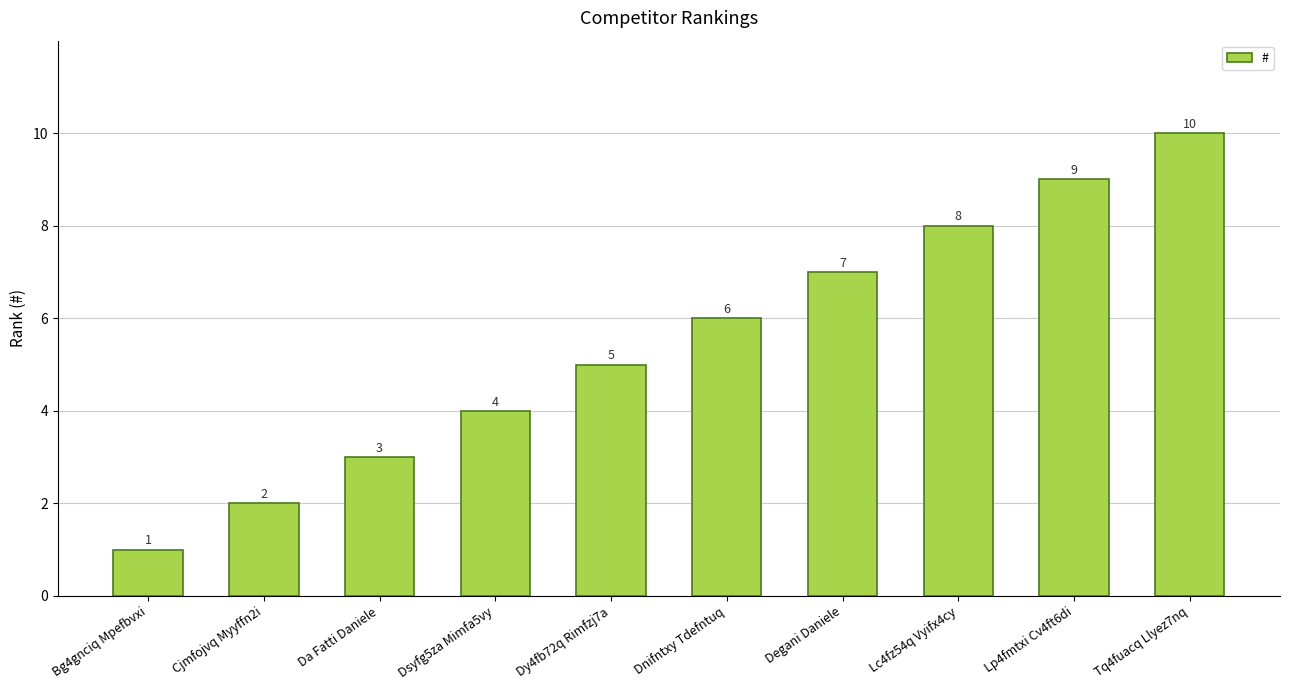

Is it true that the value at Lp4fmtxi Cv4ft6di is 3?

False